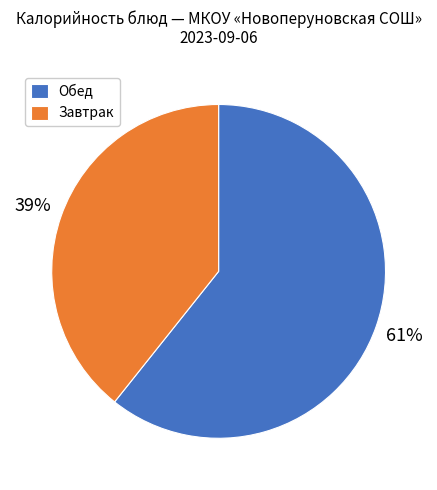

Is the sum of Завтрак and Обед greater than half?

Yes